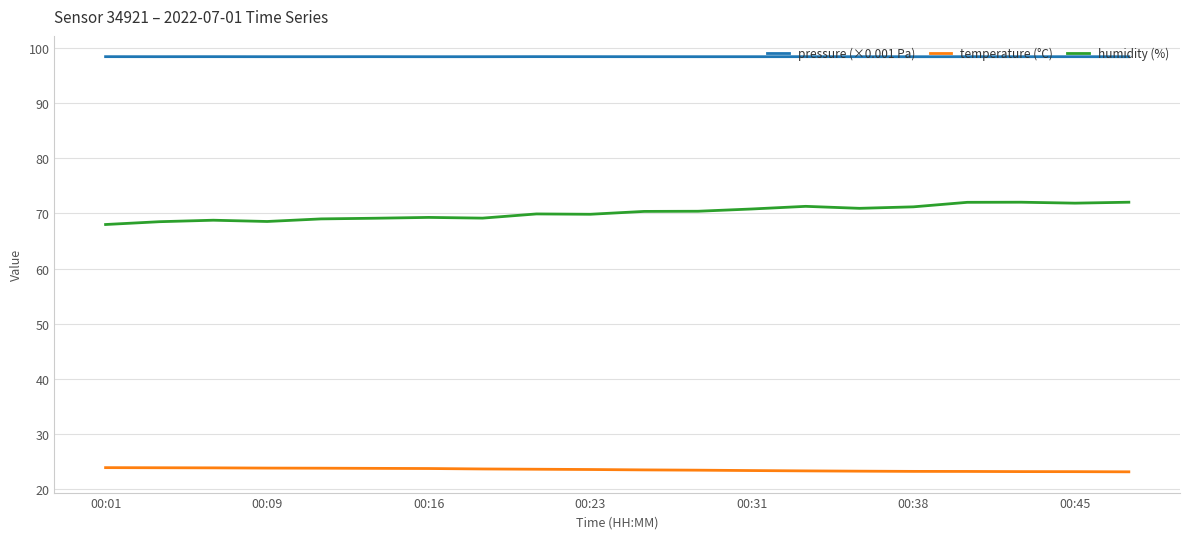

What is the average value of the humidity (%) series?

70.2